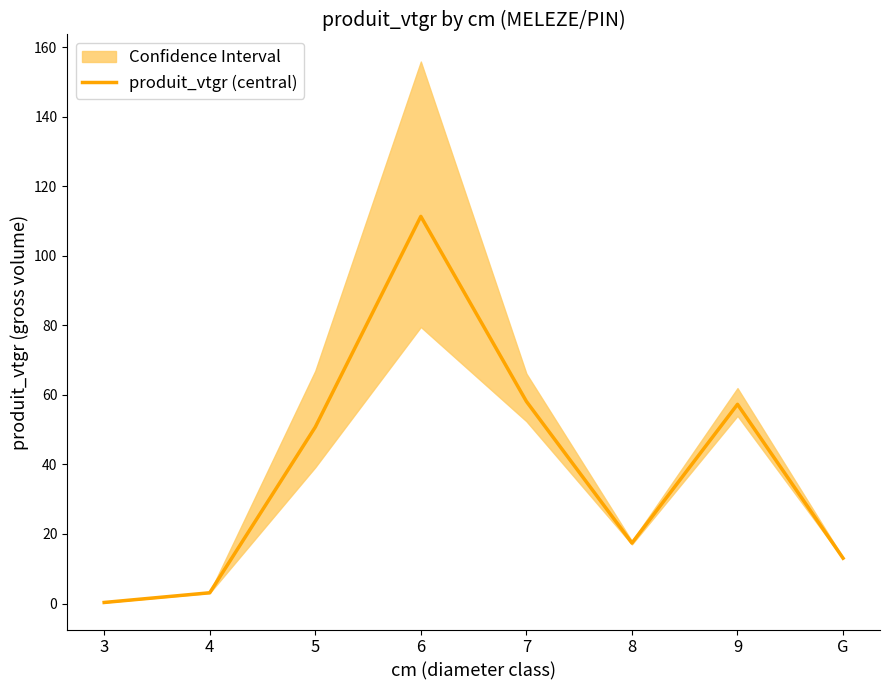

Where is the data nearest to the value 55?

9